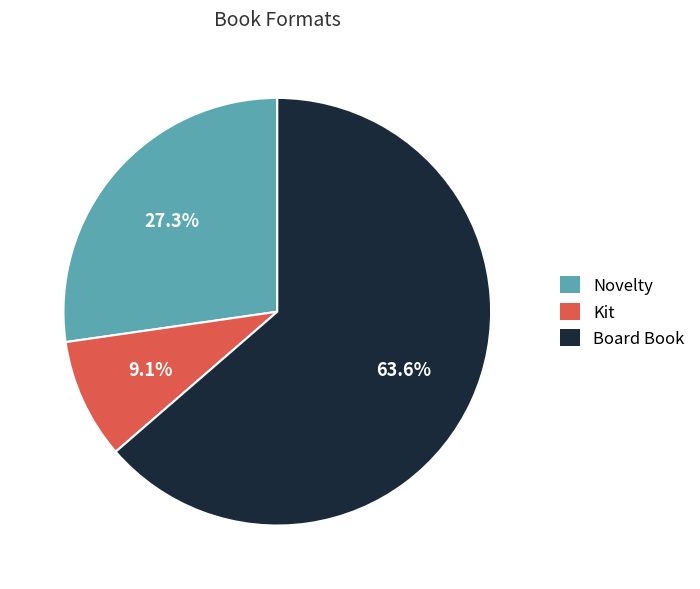

To the nearest percent, what is the difference between the Board Book and Novelty slice percentages?

36%